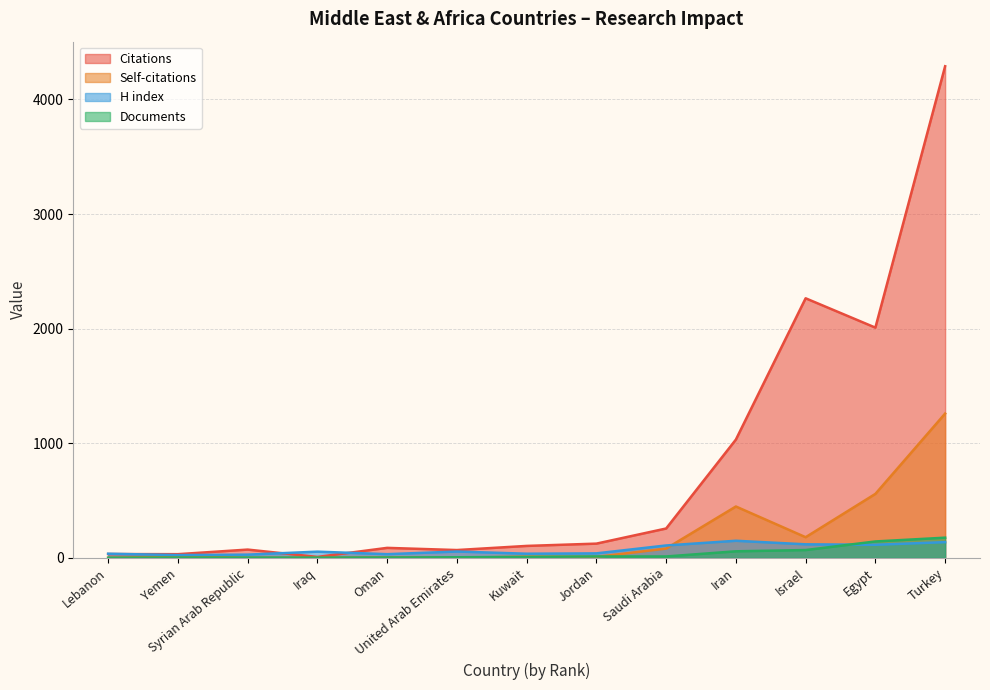

Is it true that Self-citations equals 0 at Lebanon?

True